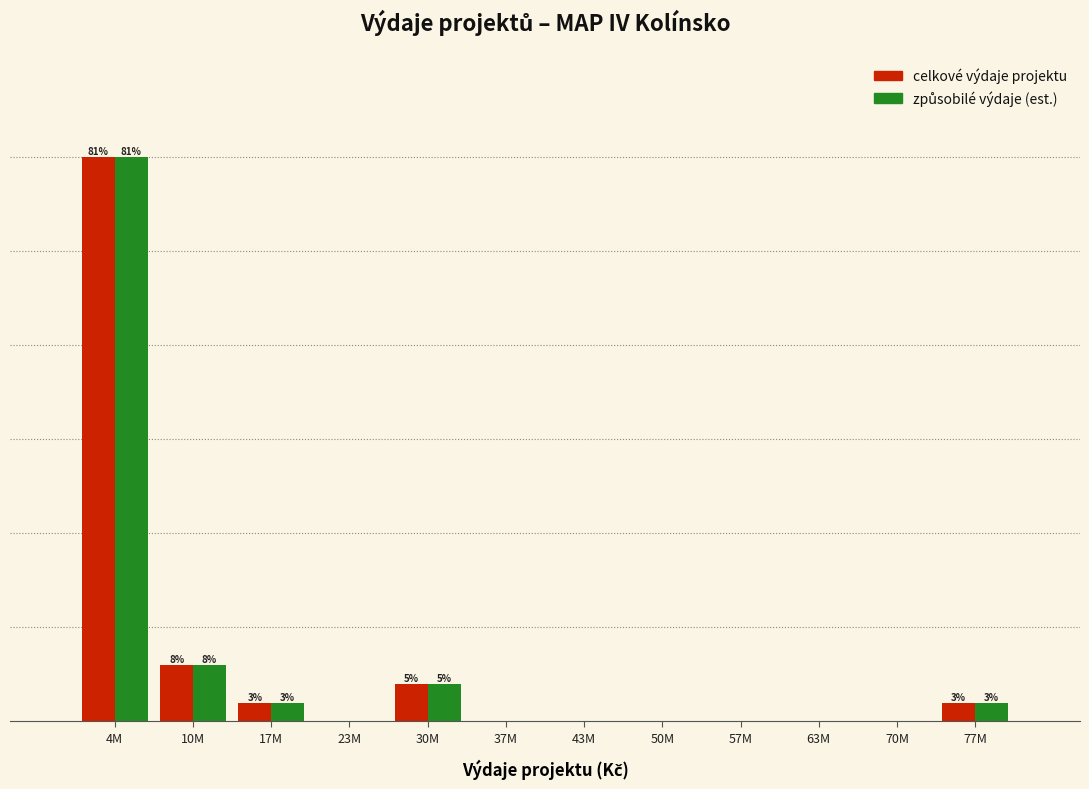

Are the bars horizontal?

No